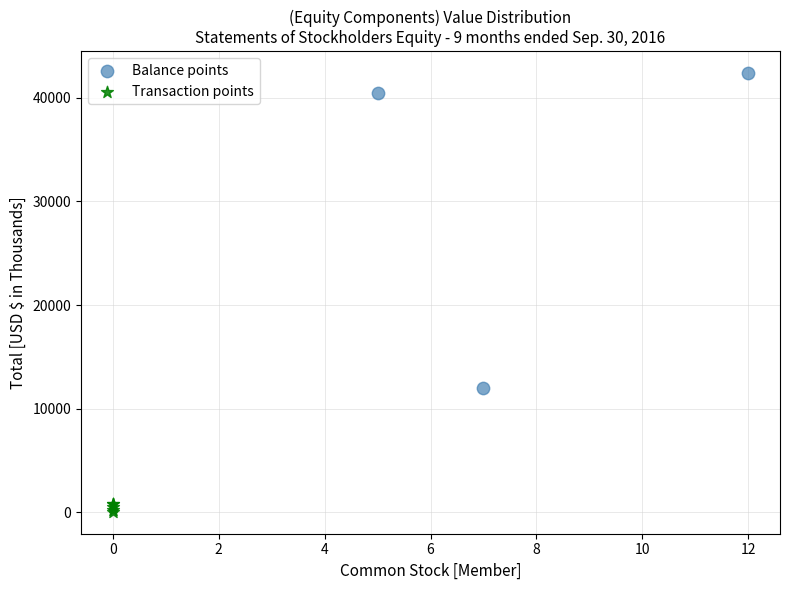

Which series contains the lowest Y value?

Transaction points